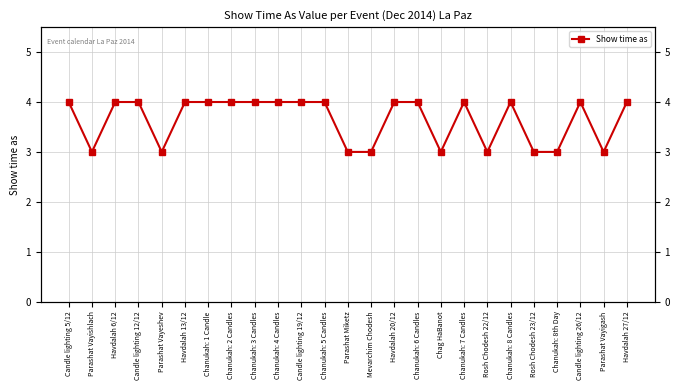

How many values are between 3 and 4?

25